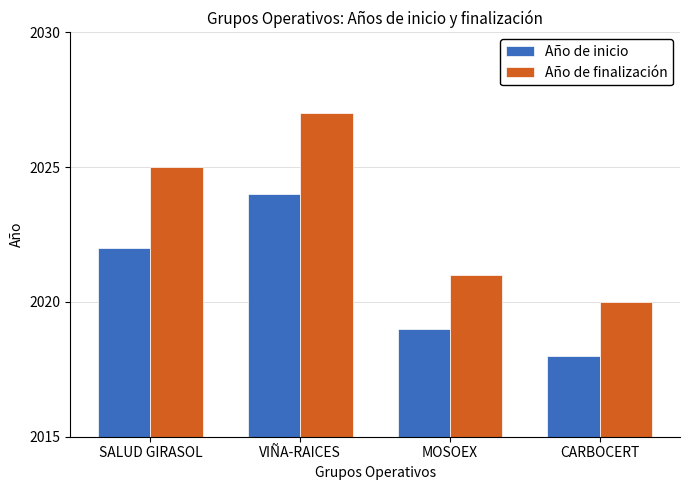

What is the total value across all series at CARBOCERT?

4038